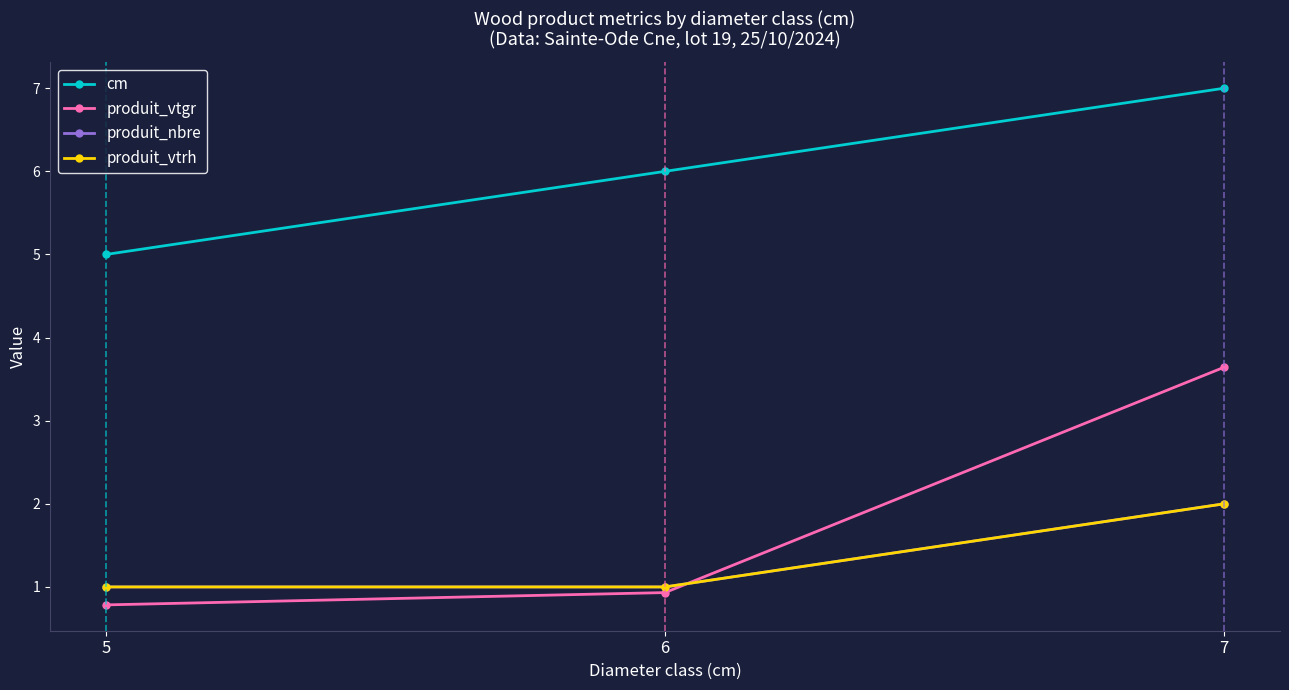

What is the lowest value of the produit_vtgr series?

0.8